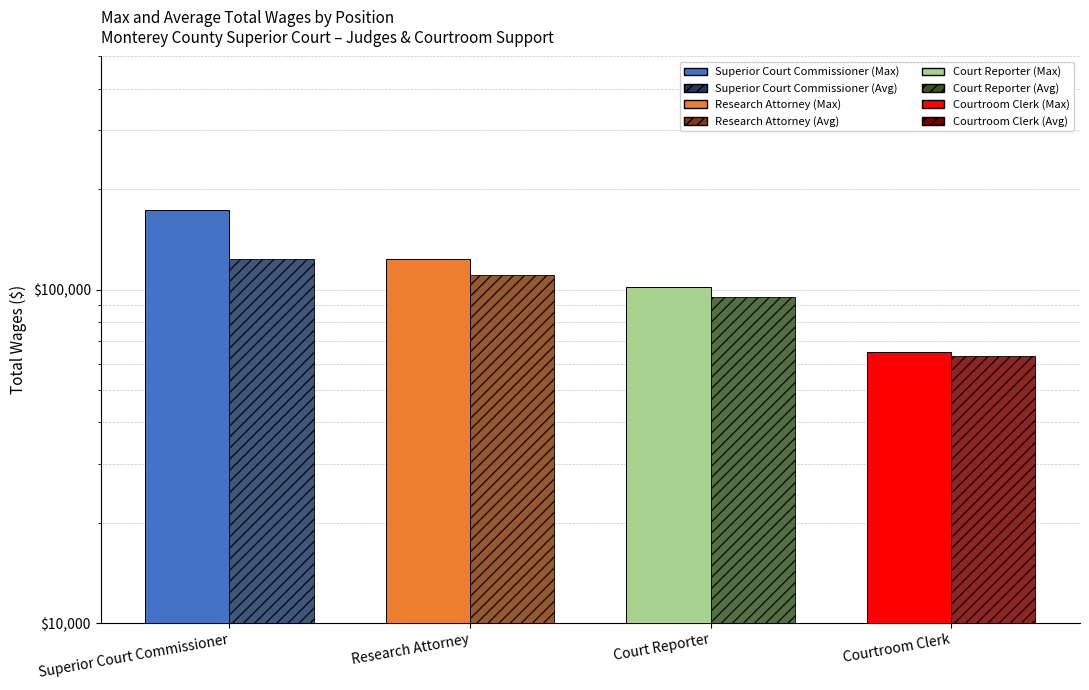

What is the difference between the Avg Total Wages values at Courtroom Clerk and Research Attorney?

47233.3